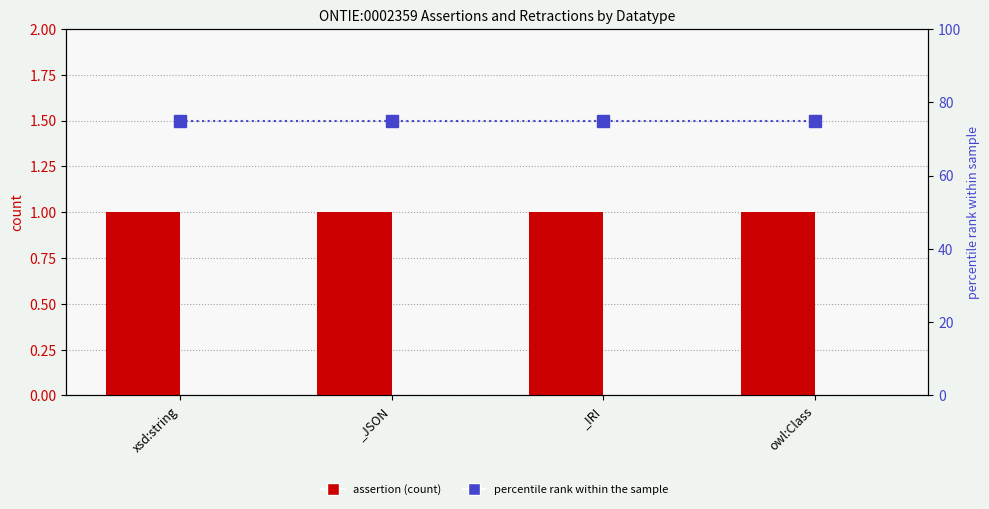

What is the difference between the highest and lowest values at _IRI?

75